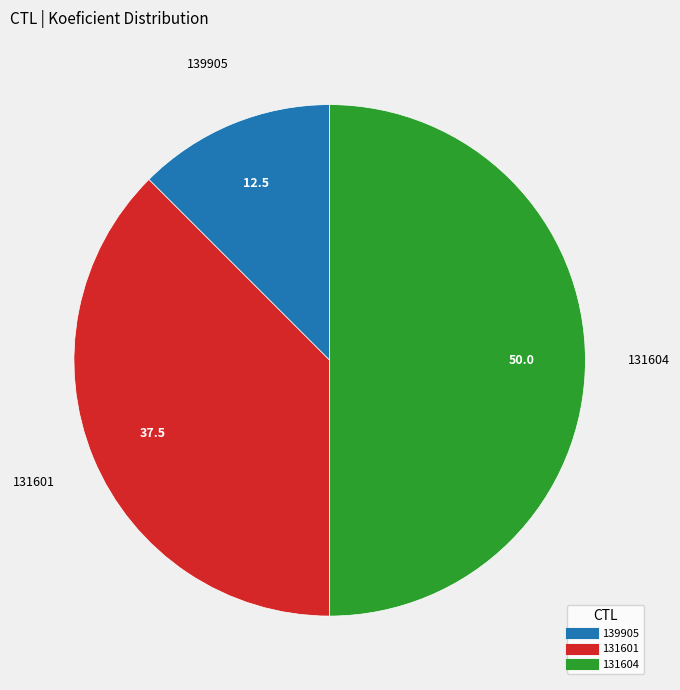

Is it true that 131604 is 60% of the pie?

False